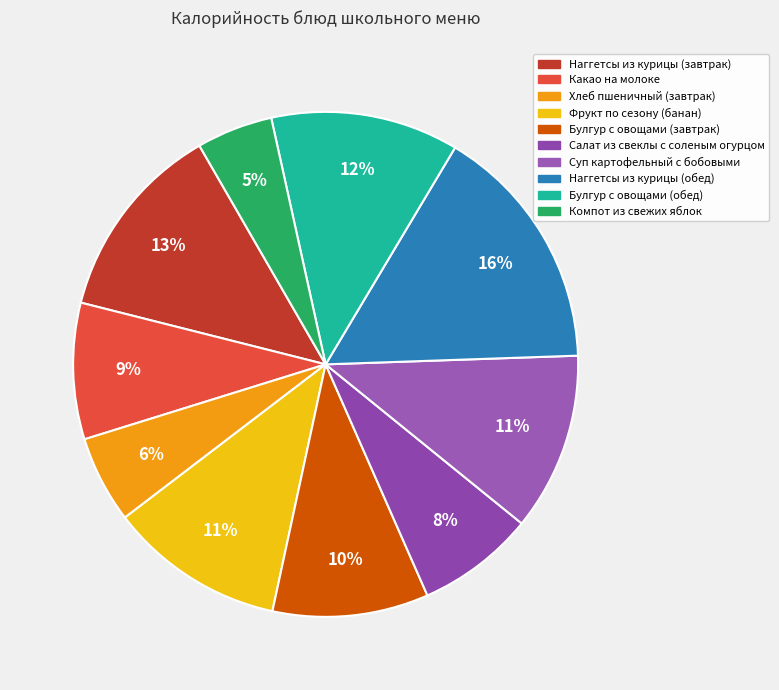

The Булгур с овощами (завтрак) slice represents 17% of the pie. True or false?

False